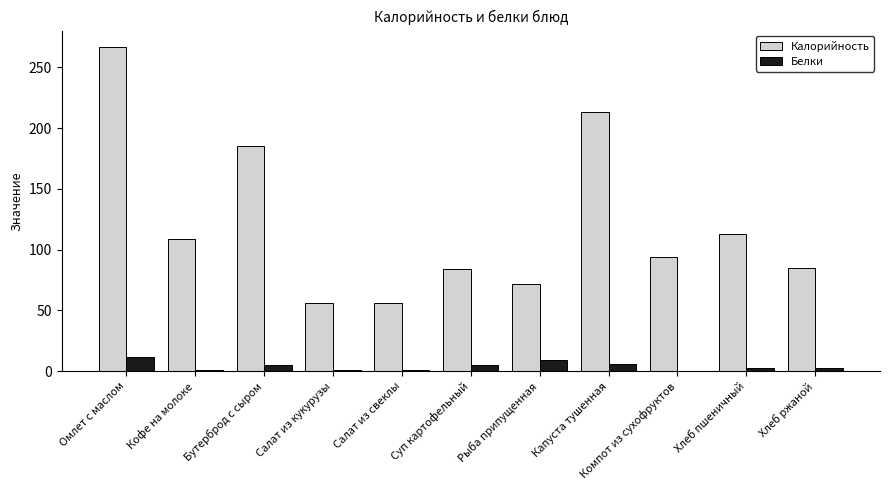

What is the sum of the Белки values at Салат из кукурузы and Хлеб ржаной?

4